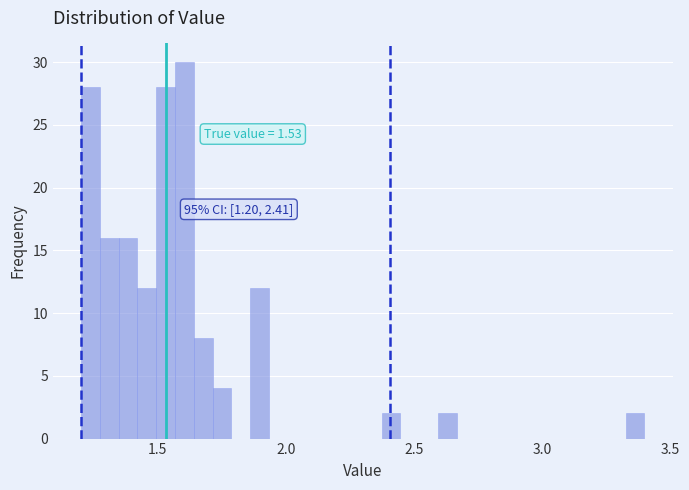

Around what value on the x-axis is the tallest bar? Give the approximate position of its centre, as read against the axis.

1.60